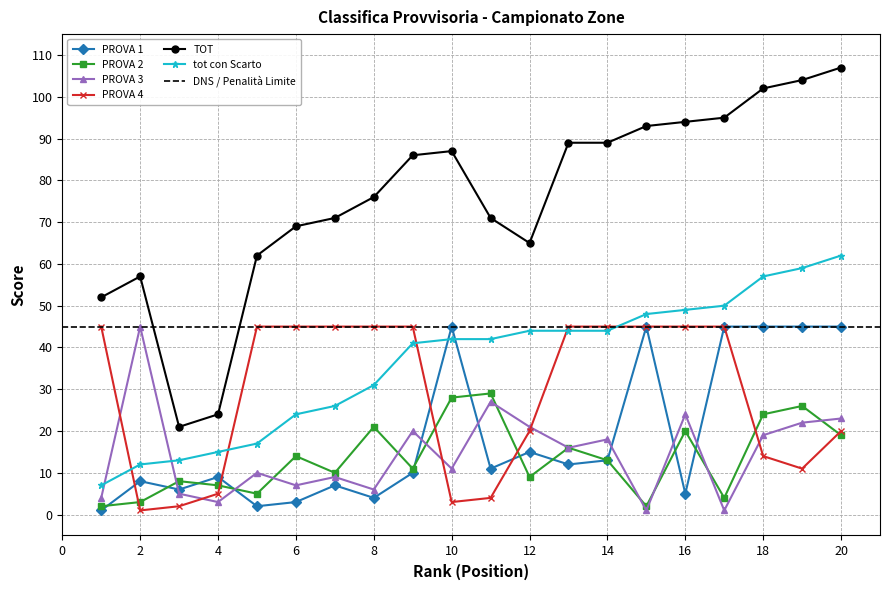

Where does the PROVA 1 series first go above 11?

10